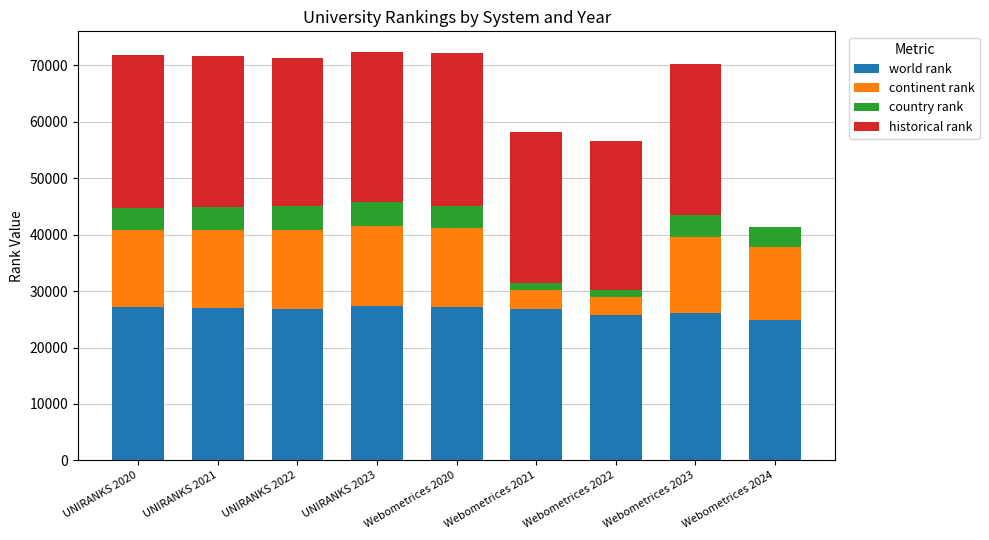

How many distinct data groups are displayed?

4